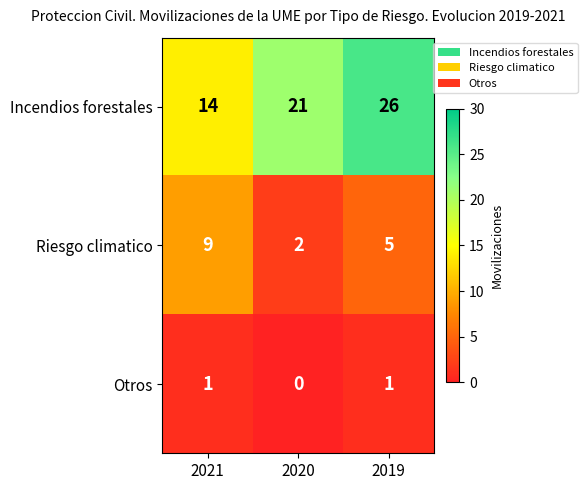

Count the Riesgo climatico values in the range 2 to 9.

3